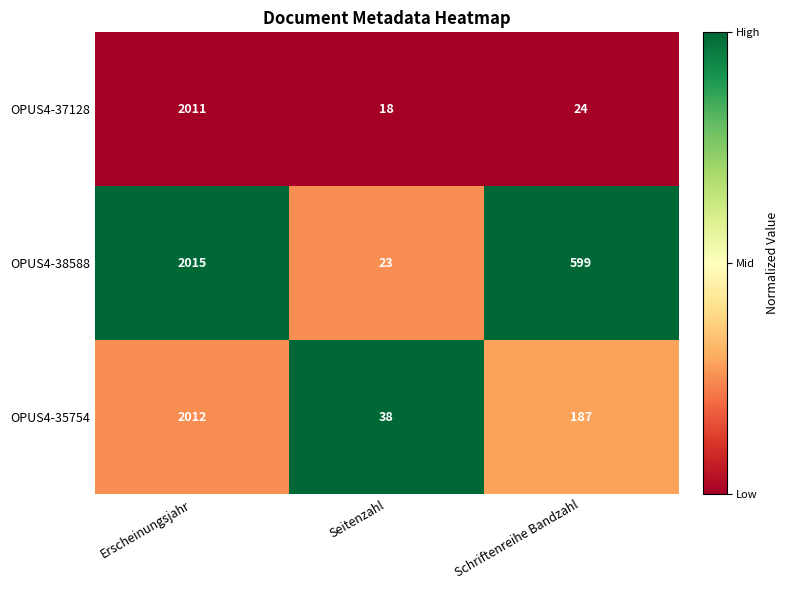

What is the total value across all series at Erscheinungsjahr?

6038